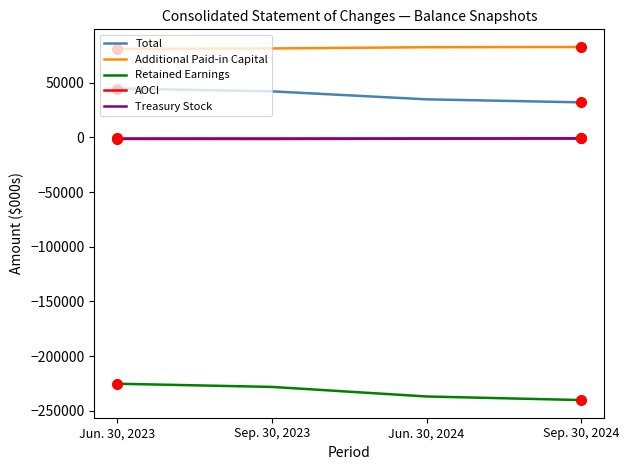

The value of Retained Earnings at Jun. 30, 2023 is -78889. True or false?

False